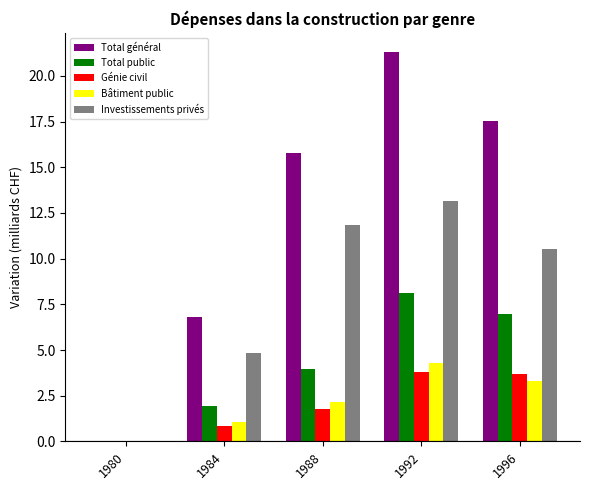

Which series has the largest total across all categories?

Total général